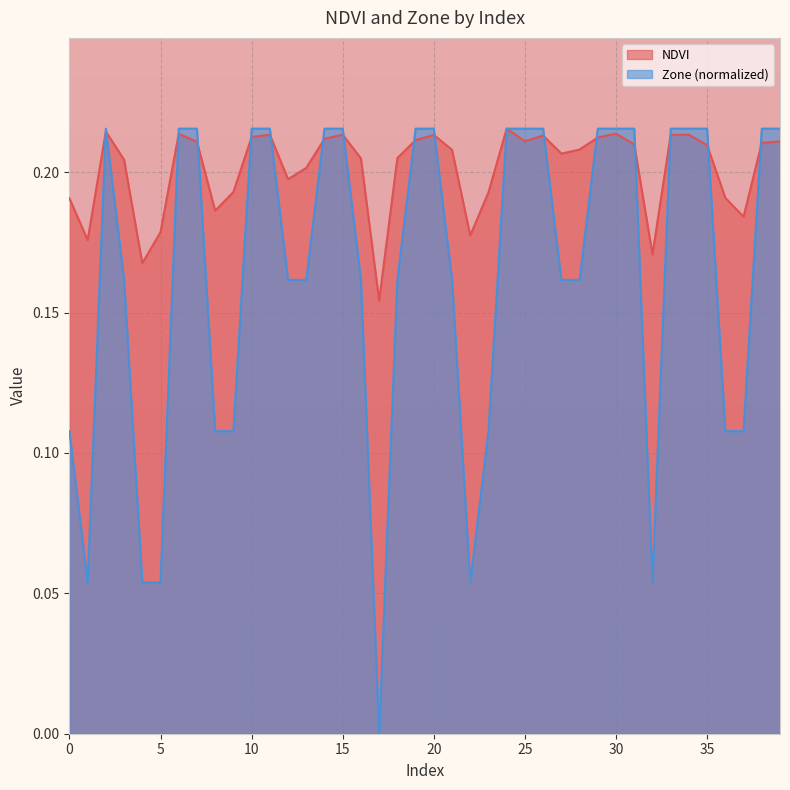

At which category is the sum across all series the highest?

24